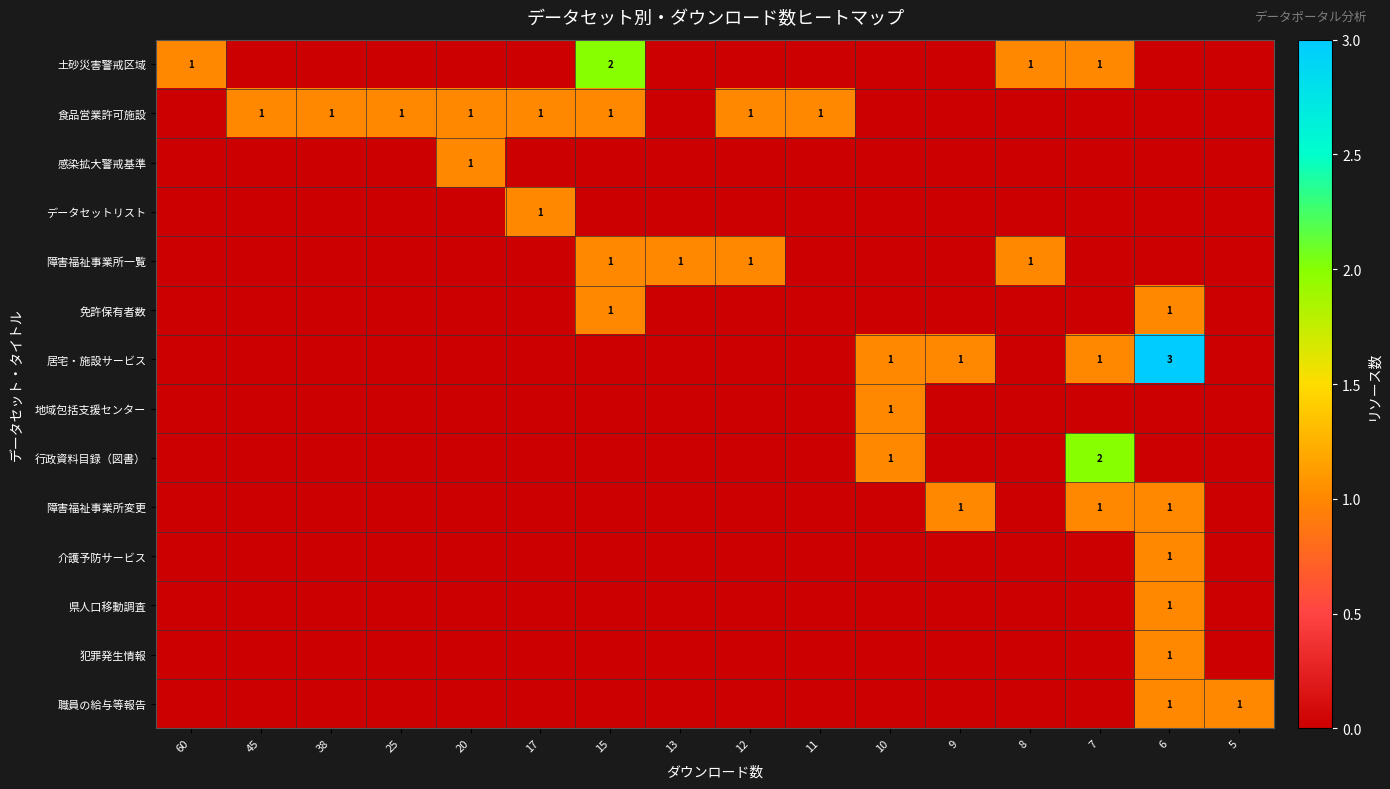

Between 20 and 5, which series saw the biggest shift?

食品営業許可施設